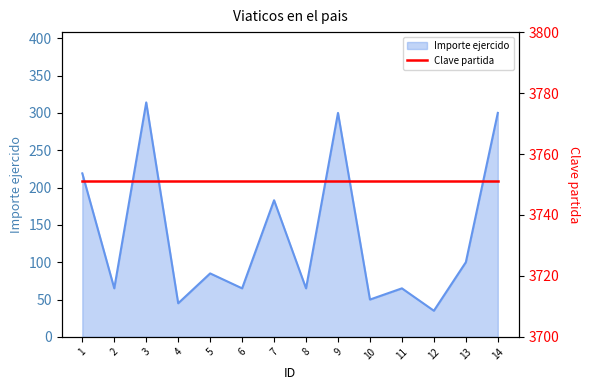

The value at 14 is 300. True or false?

True